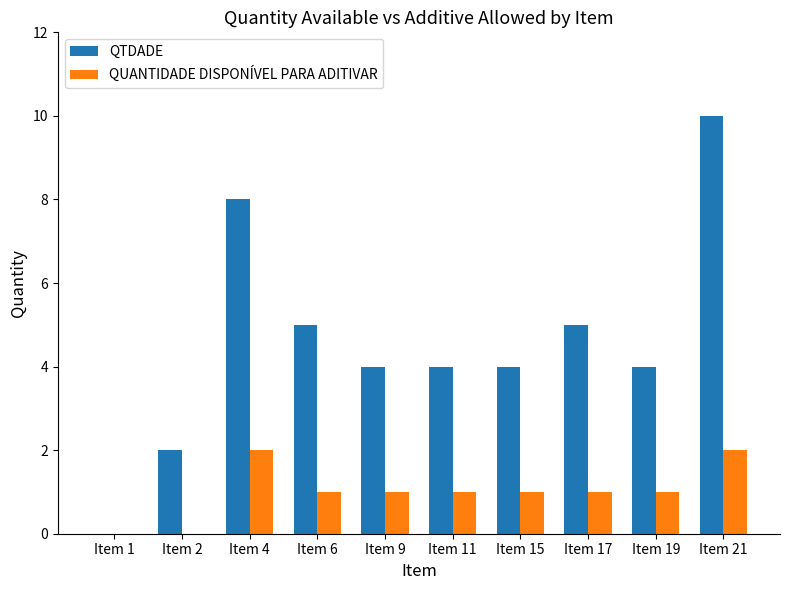

What is the highest value of the QTDADE series?

10